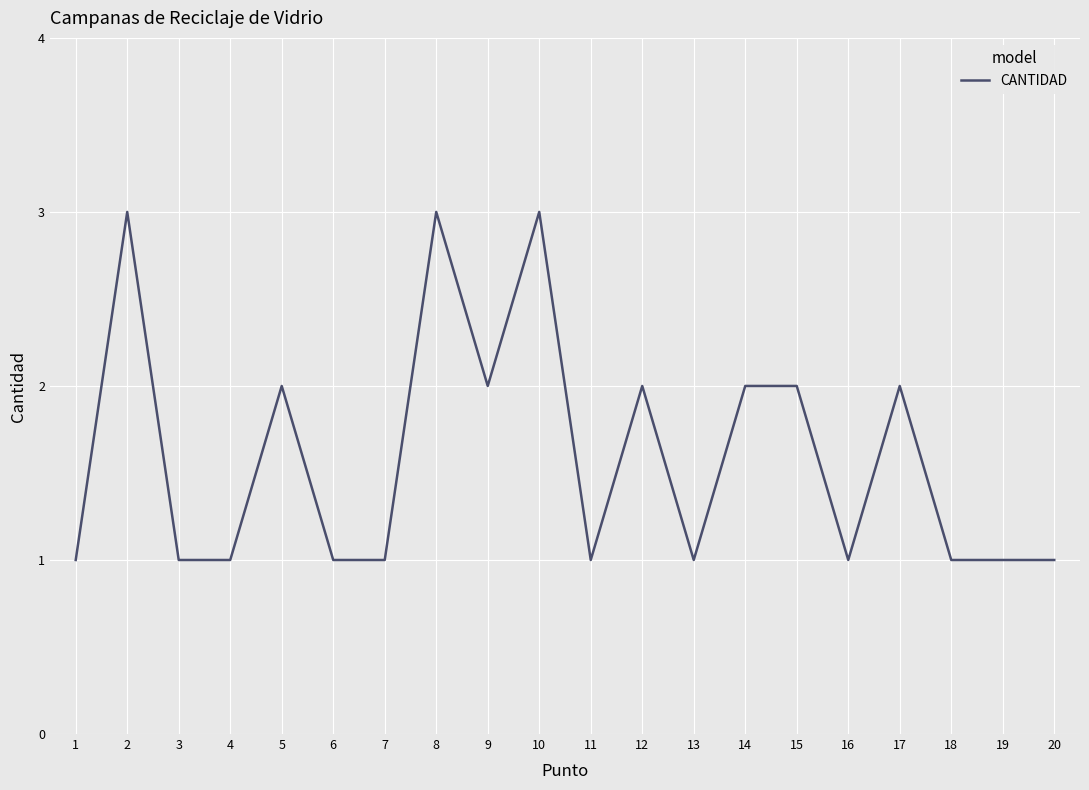

What is the maximum value shown in the chart?

3